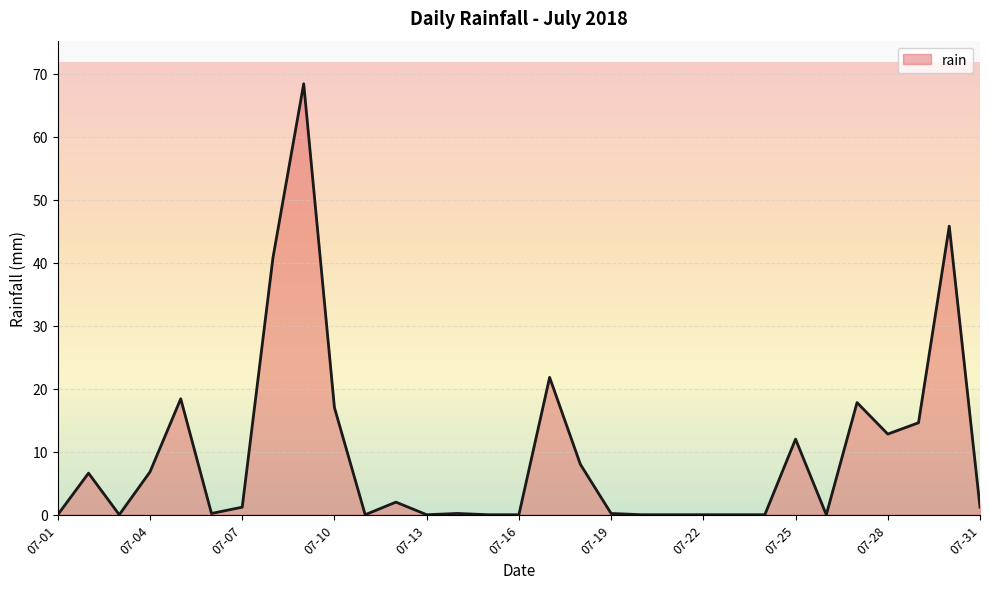

Is it true that the value at 07-13 is 37.7?

False